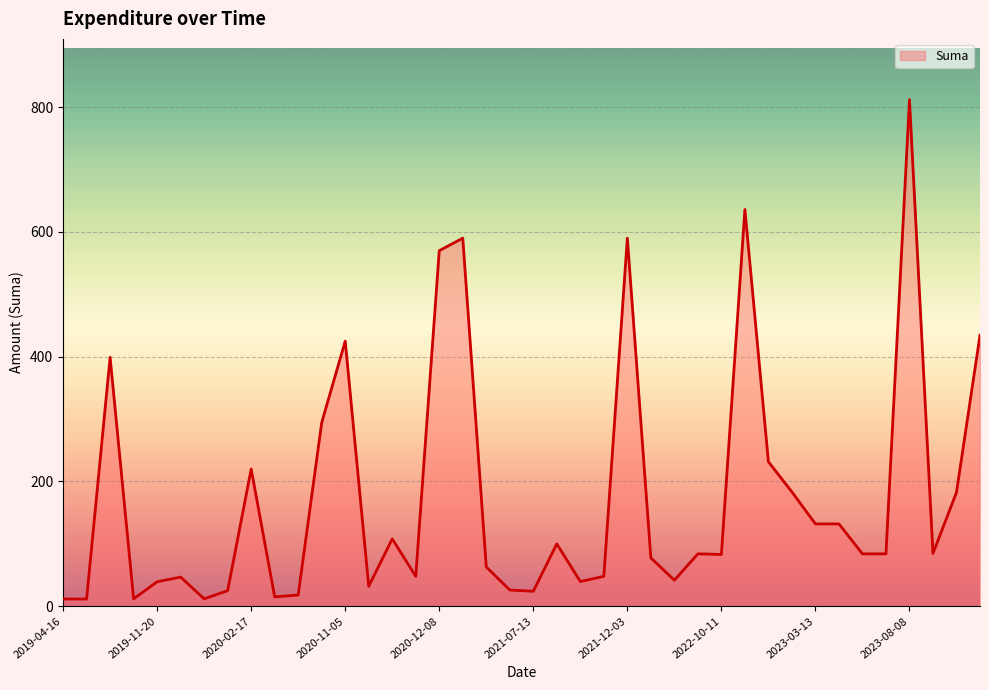

What is the difference between the maximum and minimum values?

800.4